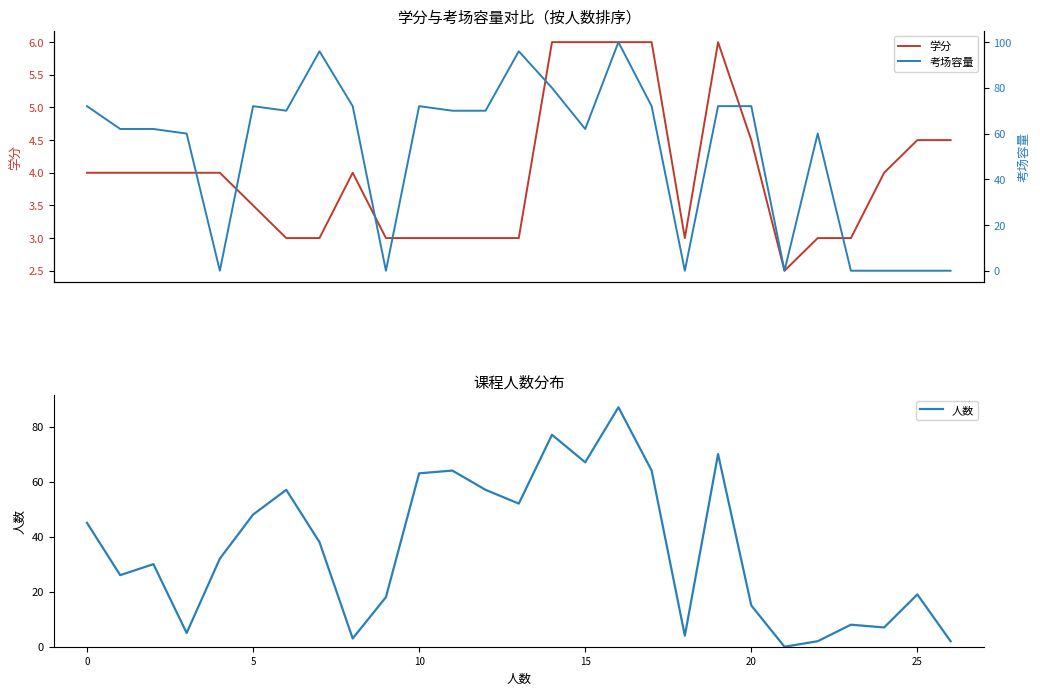

The 人数 series shows 22 at 0. True or false?

False